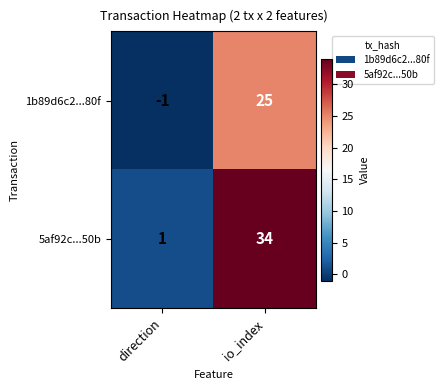

At which category does the chart reach its peak across all series?

io_index